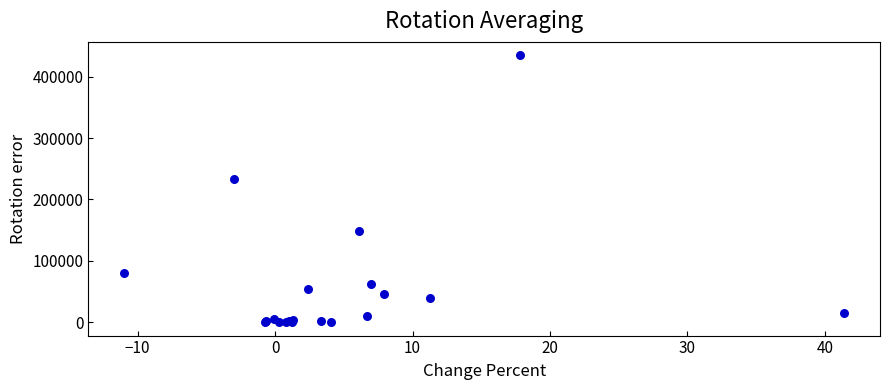

What Y value in the scatter plot is closest to 217533?

233569